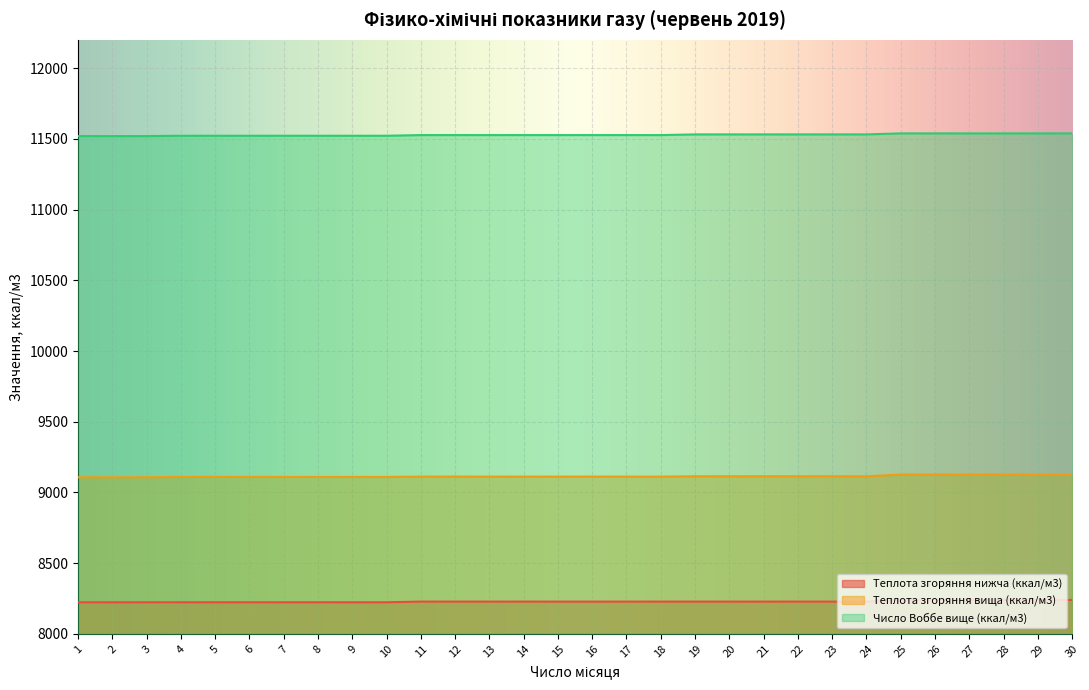

Rank the series by their average value, from lowest to highest.

Теплота згоряння нижча (ккал/м3), Теплота згоряння вища (ккал/м3), Число Воббе вище (ккал/м3)